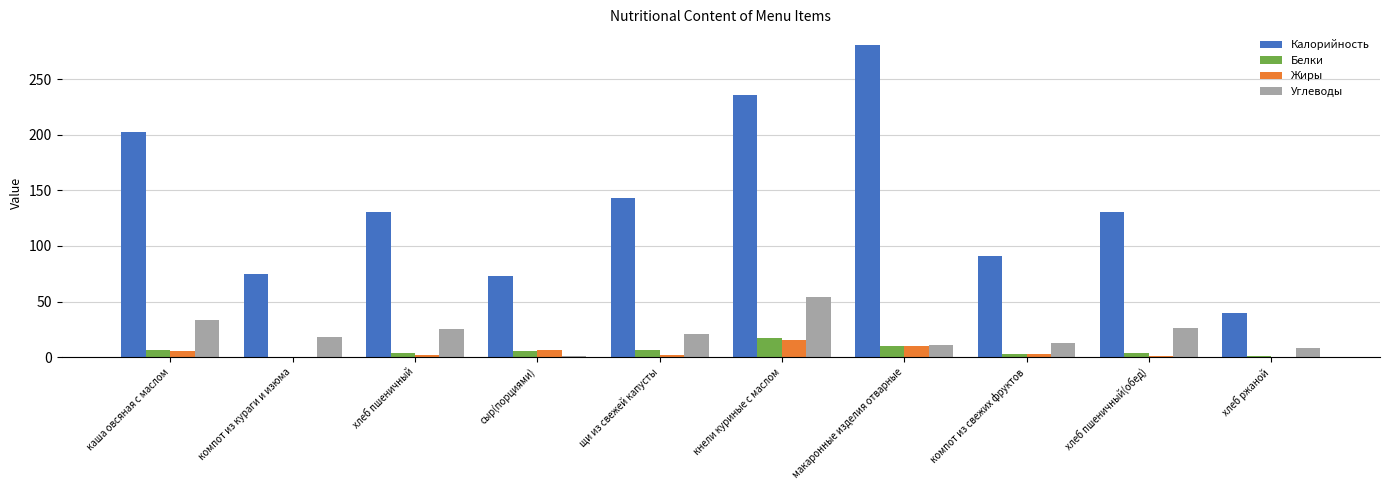

Which series changed the most between компот из кураги и изюма and хлеб ржаной?

Калорийность